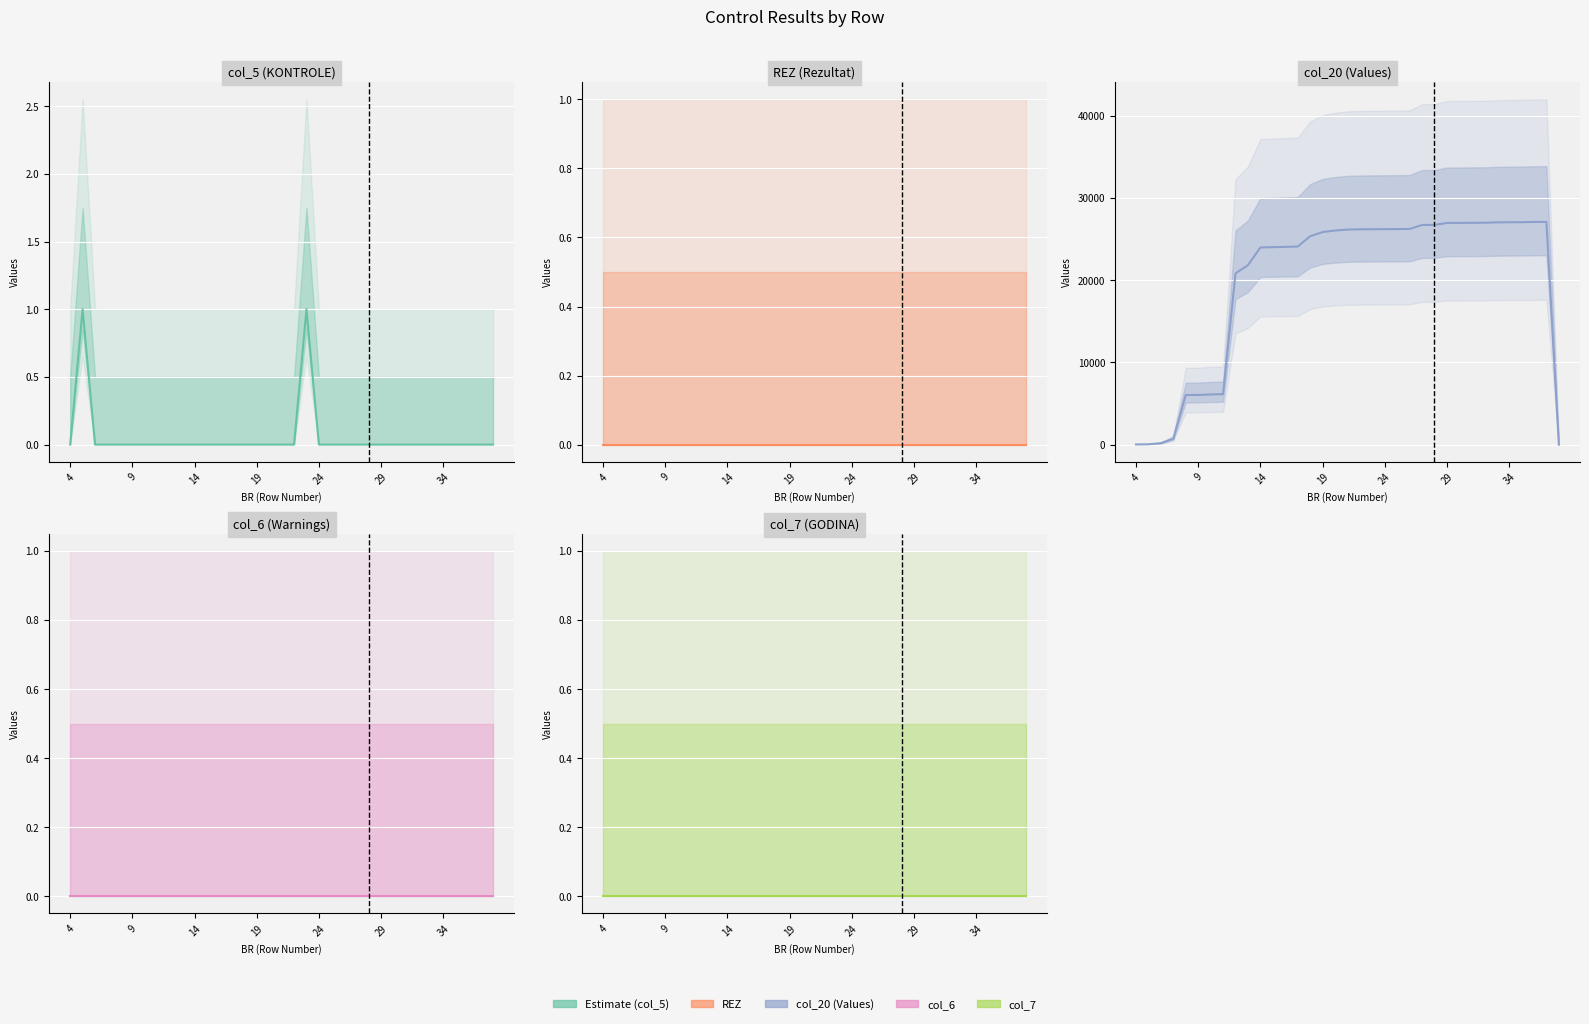

How many lines are shown in the chart?

5